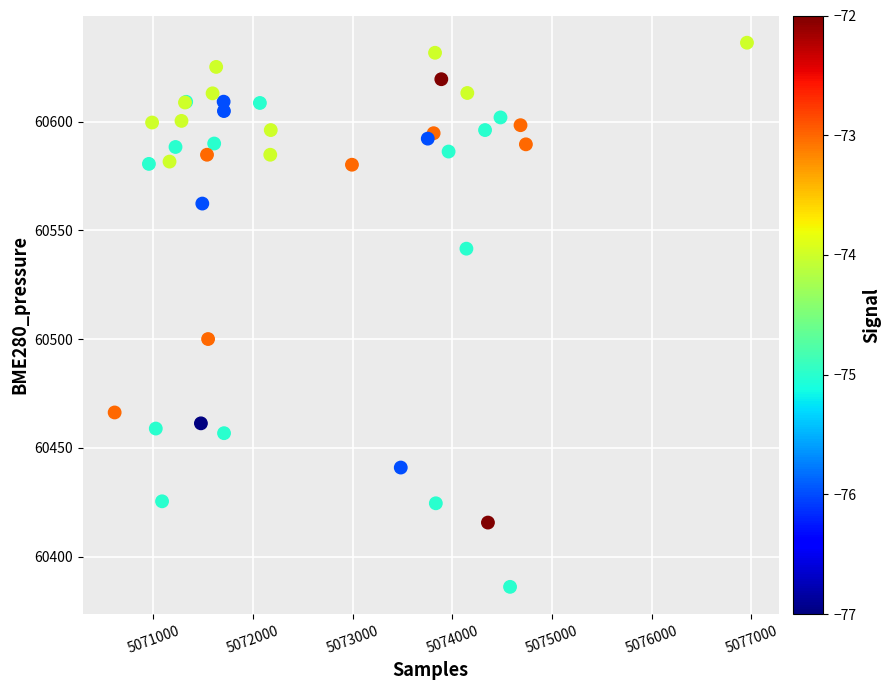

What Y value in the scatter plot is closest to 60511?

60500.1